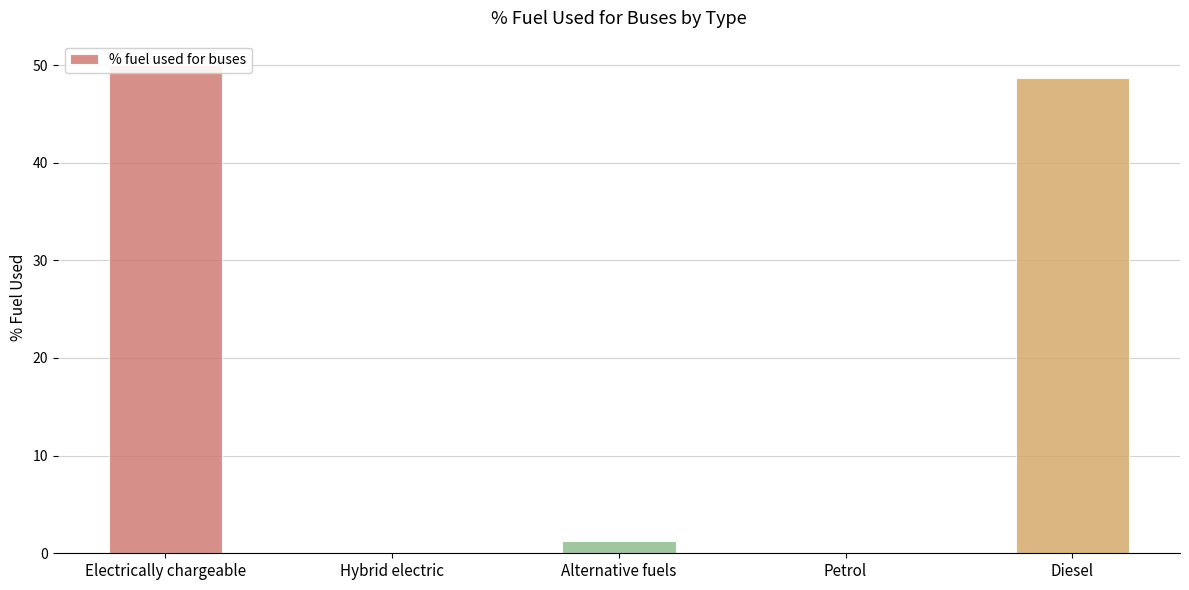

At which category does the chart reach its minimum across all series?

Hybrid electric